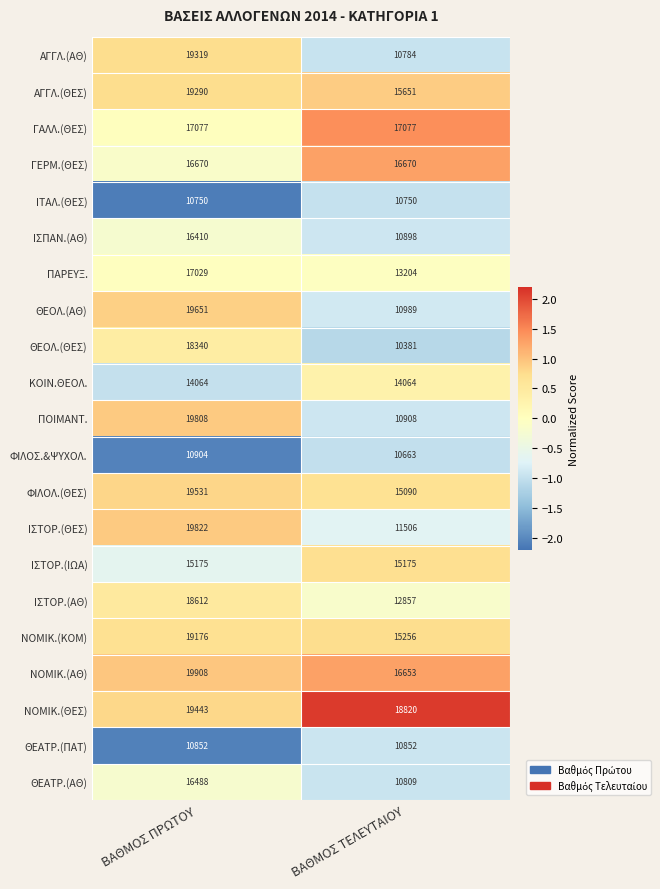

At ΒΑΘΜΟΣ ΠΡΩΤΟΥ, list the series in order from largest to smallest.

ΝΟΜΙΚ.(ΑΘ), ΙΣΤΟΡ.(ΘΕΣ), ΠΟΙΜΑΝΤ., ΘΕΟΛ.(ΑΘ), ΦΙΛΟΛ.(ΘΕΣ), ΝΟΜΙΚ.(ΘΕΣ), ΑΓΓΛ.(ΑΘ), ΑΓΓΛ.(ΘΕΣ), ΝΟΜΙΚ.(ΚΟΜ), ΙΣΤΟΡ.(ΑΘ), ΘΕΟΛ.(ΘΕΣ), ΓΑΛΛ.(ΘΕΣ), ΠΑΡΕΥΞ., ΓΕΡΜ.(ΘΕΣ), ΘΕΑΤΡ.(ΑΘ), ΙΣΠΑΝ.(ΑΘ), ΙΣΤΟΡ.(ΙΩΑ), ΚΟΙΝ.ΘΕΟΛ., ΦΙΛΟΣ.&ΨΥΧΟΛ., ΘΕΑΤΡ.(ΠΑΤ), ΙΤΑΛ.(ΘΕΣ)